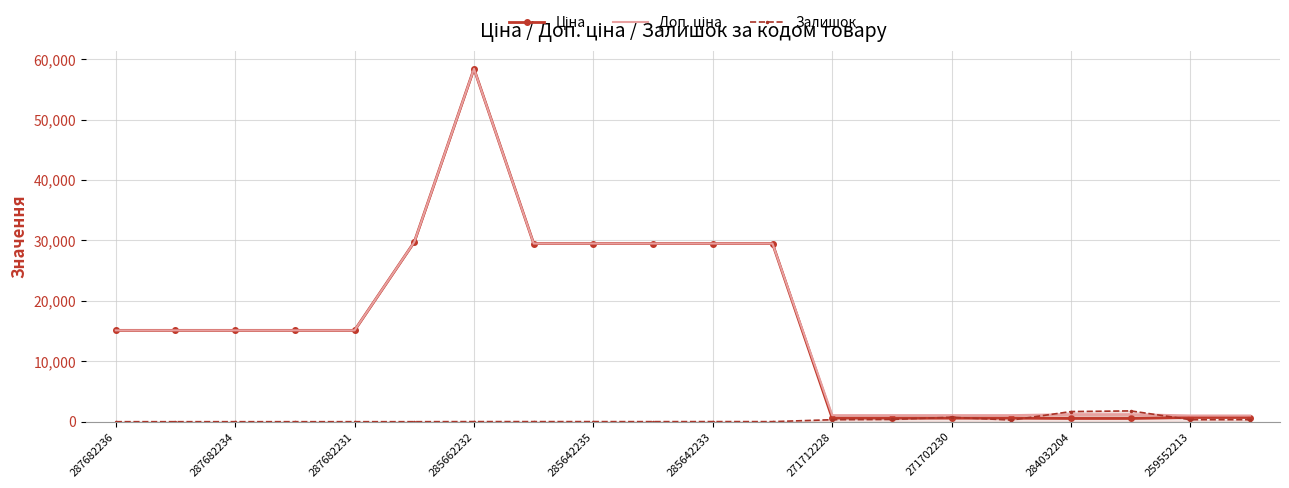

Where is Доп. ціна nearest to the value 29725?

285642233